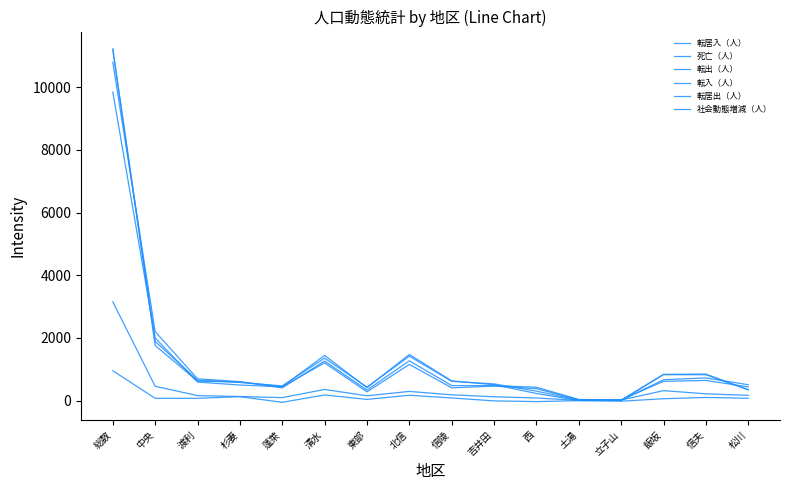

How many lines are shown in the chart?

6